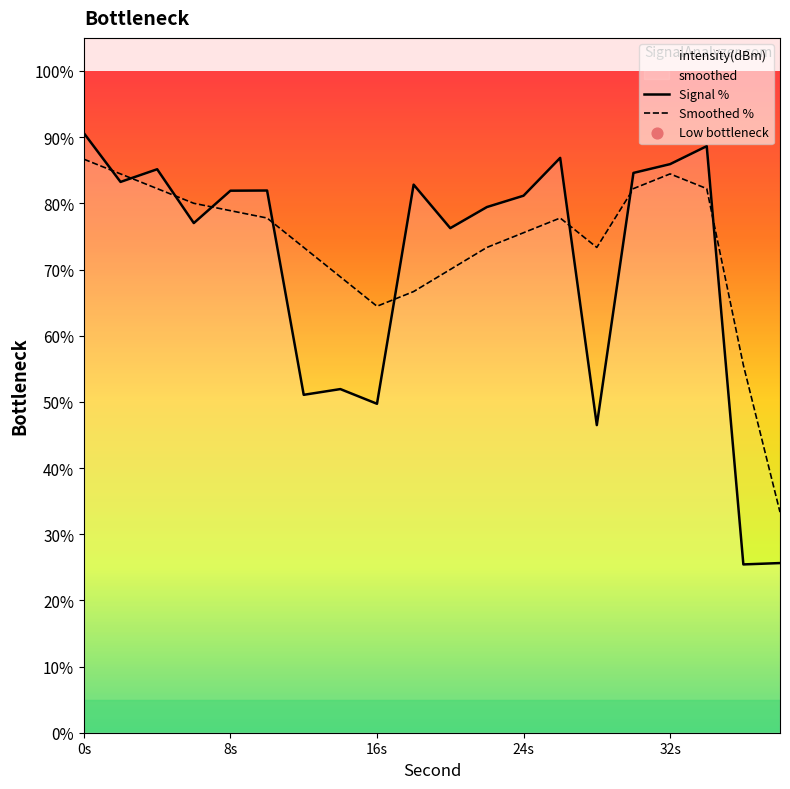

At how many categories does at least one series exceed 34?

19